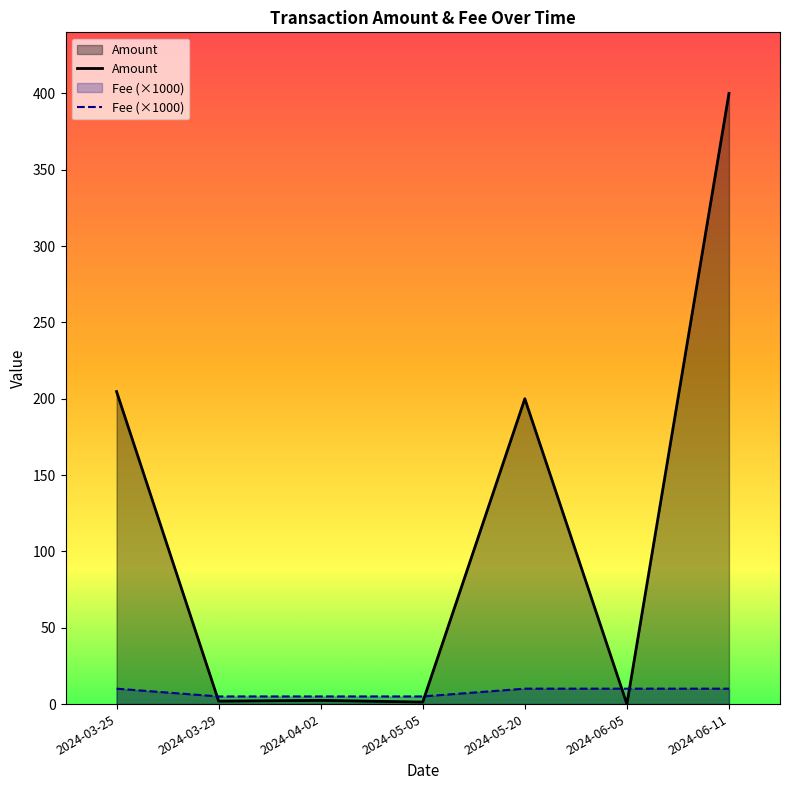

What value does the Amount series have at 2024-05-20?

200.0